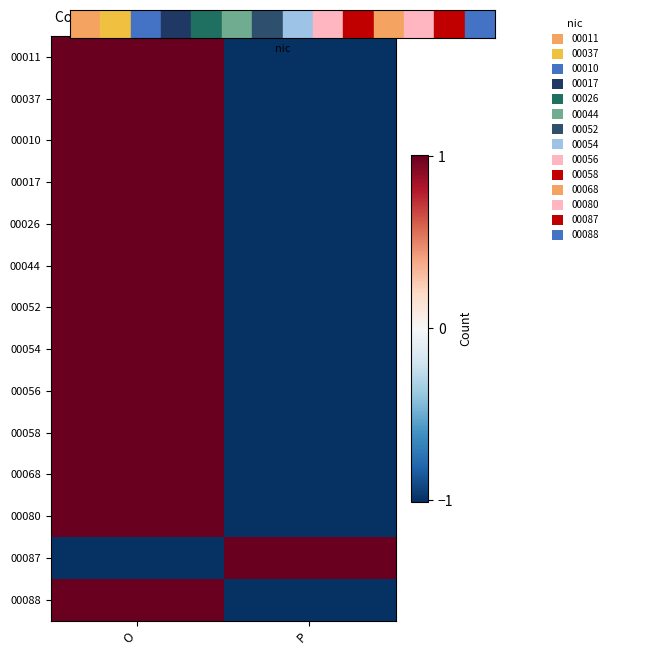

Reading right to left, transcribe all the data shown in this chart.

00011: P=-1	O=1
00037: P=-1	O=1
00010: P=-1	O=1
00017: P=-1	O=1
00026: P=-1	O=1
00044: P=-1	O=1
00052: P=-1	O=1
00054: P=-1	O=1
00056: P=-1	O=1
00058: P=-1	O=1
00068: P=-1	O=1
00080: P=-1	O=1
00087: P=1	O=-1
00088: P=-1	O=1